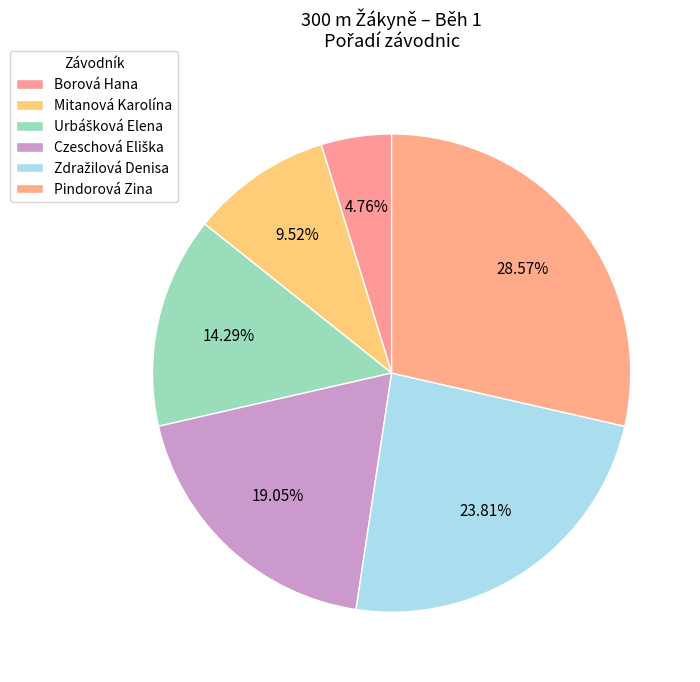

What percentage is the Borová Hana slice, to the nearest percent?

5%